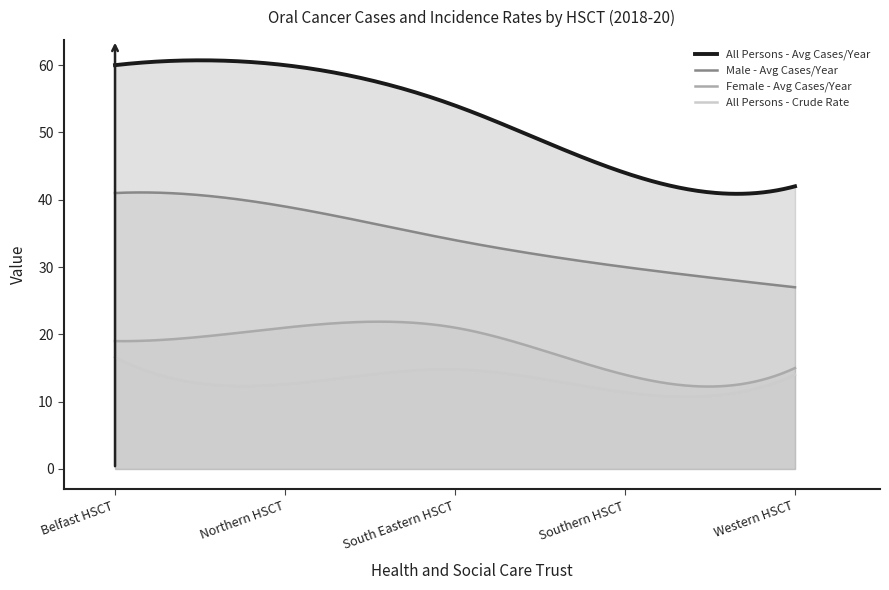

True or false: Male - Avg Cases/Year and Female - Avg Cases/Year intersect in this chart.

False